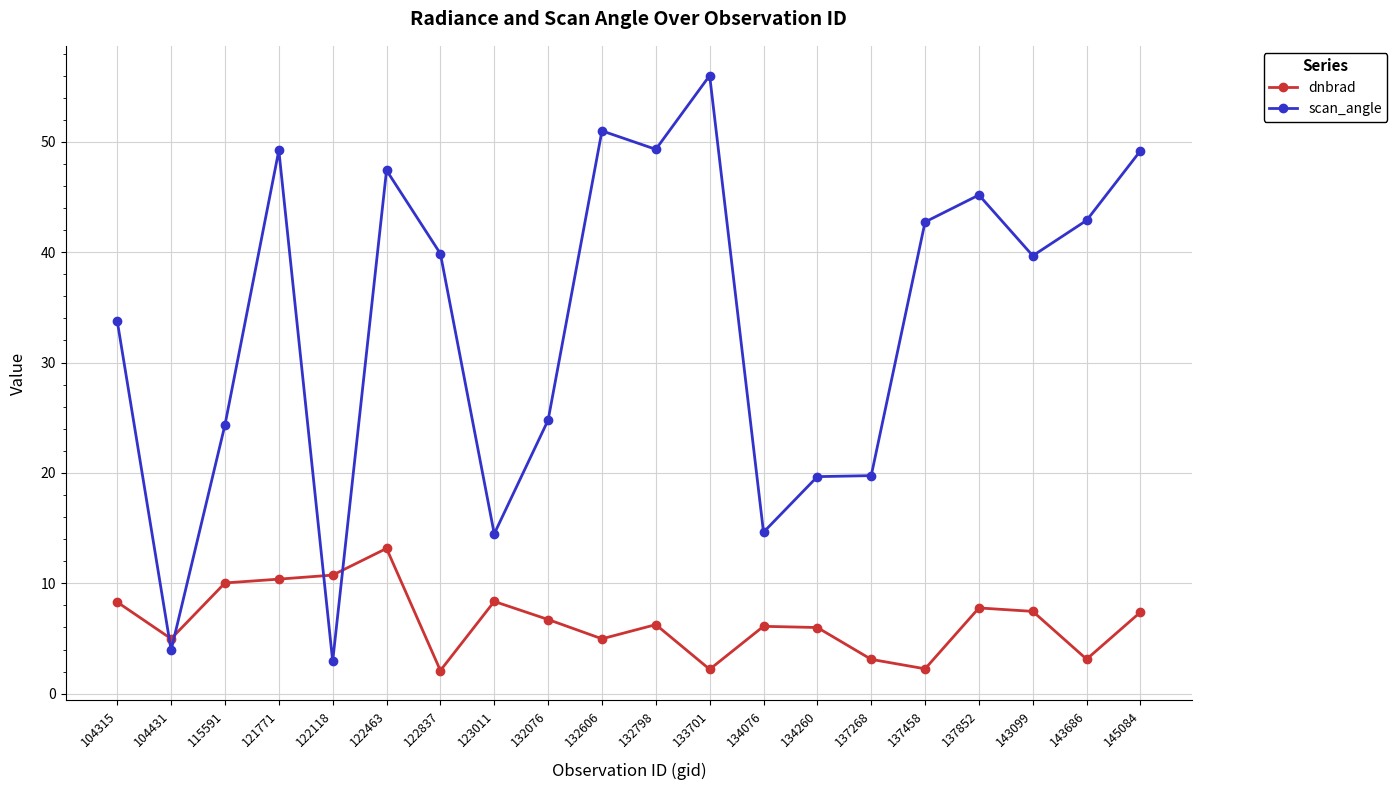

At how many categories does at least one series exceed 10?

19